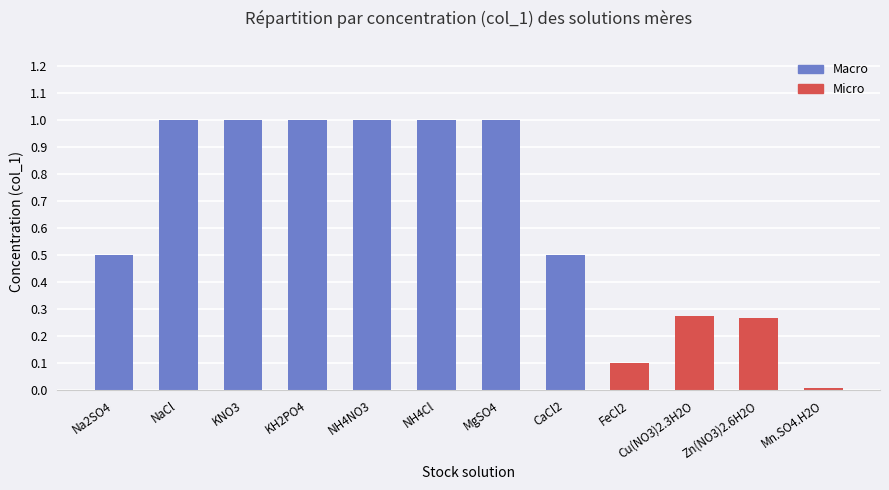

List the labels in order of value, largest first.

NaCl, KNO3, KH2PO4, NH4NO3, NH4Cl, MgSO4, Na2SO4, CaCl2, Cu(NO3)2.3H2O, Zn(NO3)2.6H2O, FeCl2, Mn.SO4.H2O